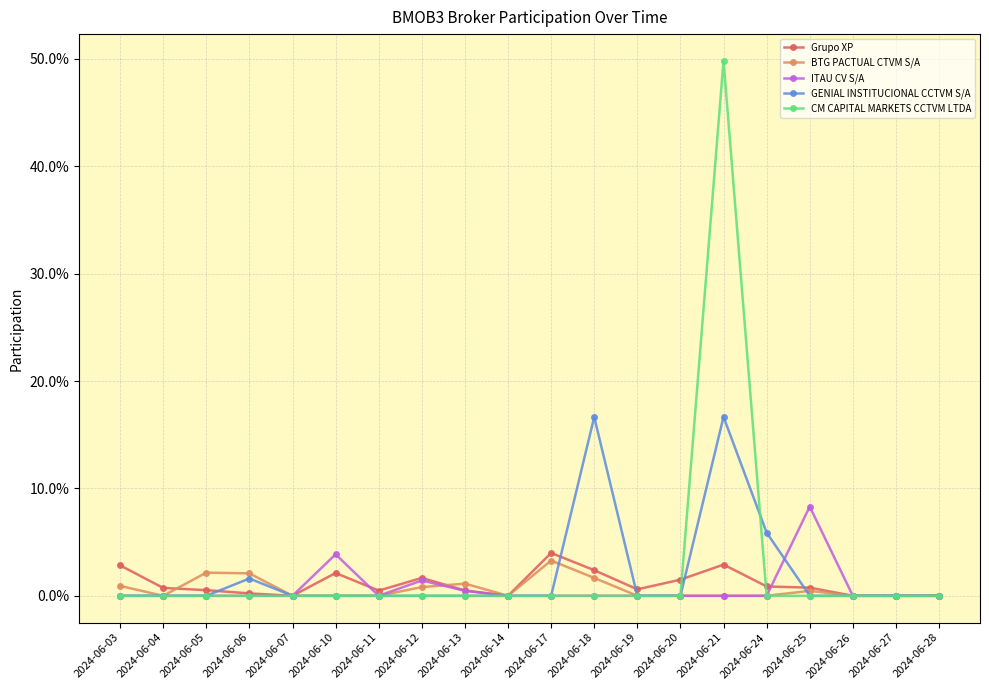

Is this an area chart (filled region under the line)?

No